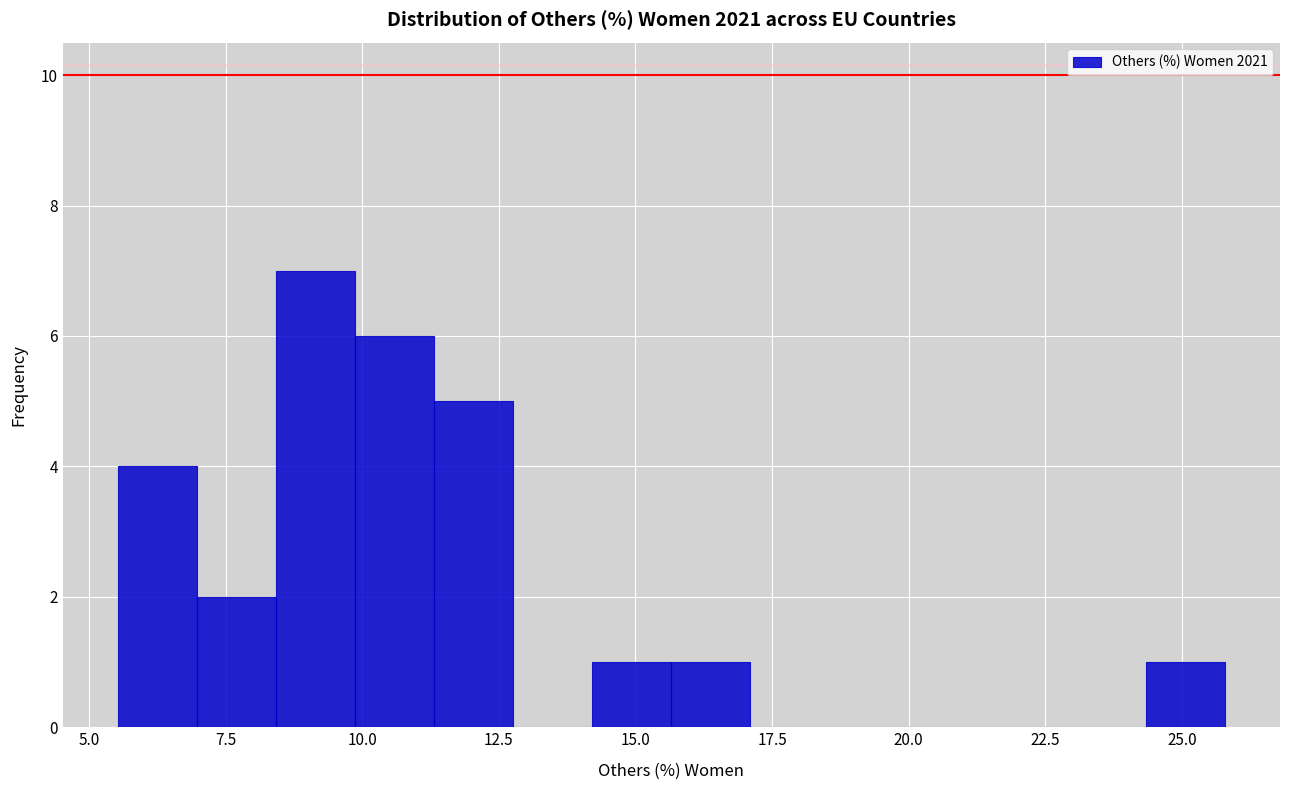

Read against the x-axis, roughly where is the centre of the tallest bar?

9.0